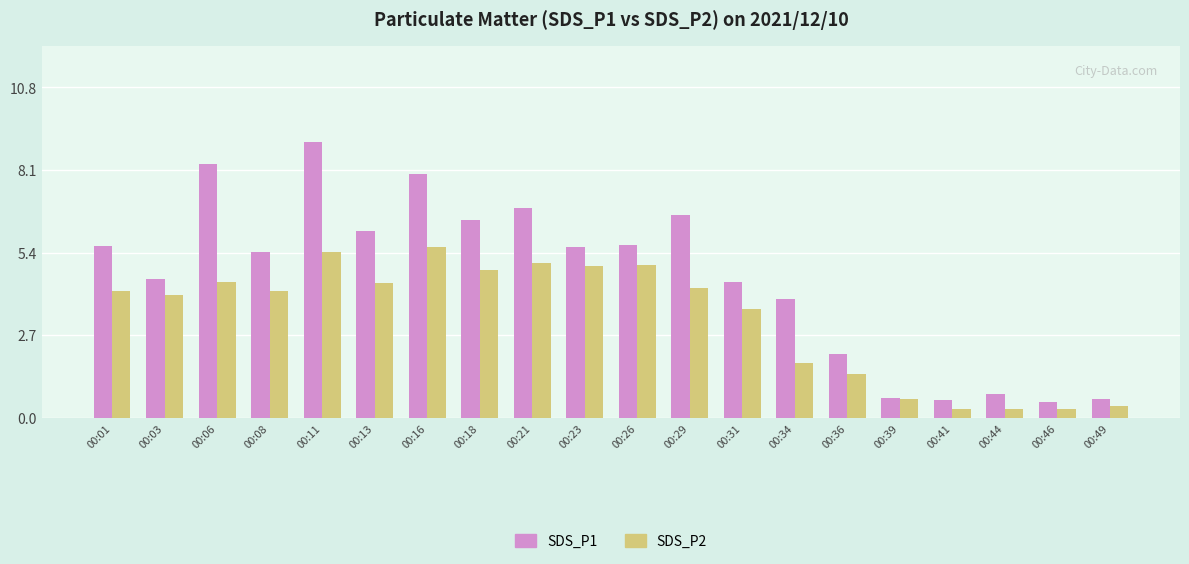

What is the value of the SDS_P1 bar at the 16th from the left?

0.6